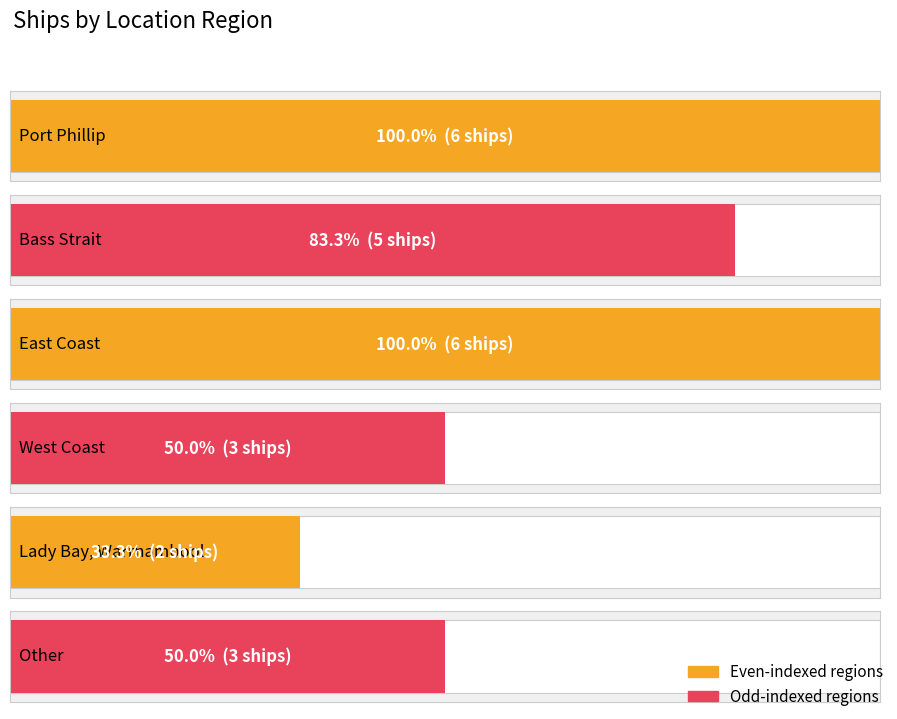

How many data points are above 5?

2